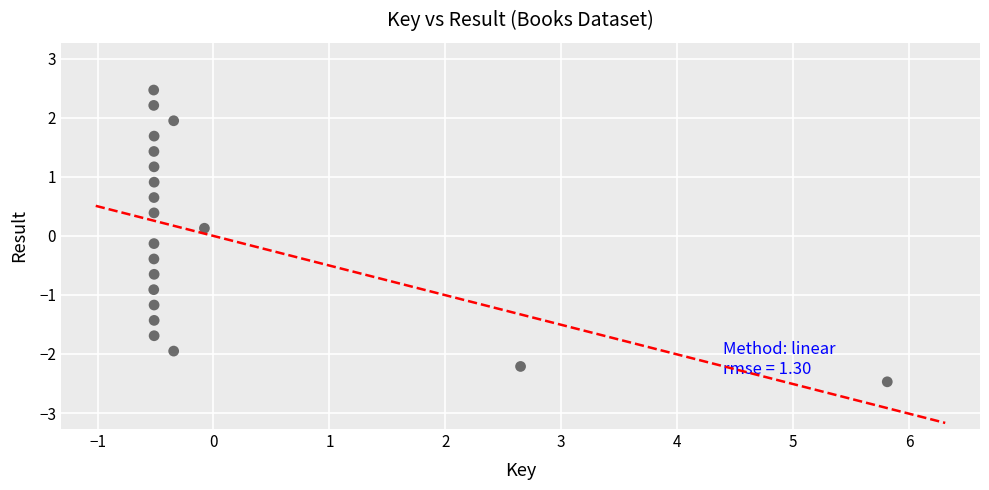

What is the range of X values (max minus min)?

6.3